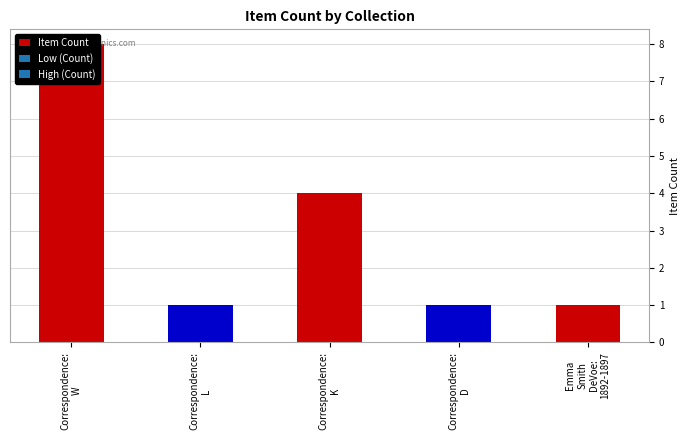

What is the change in value from Correspondence:
L to Correspondence:
K?

+3